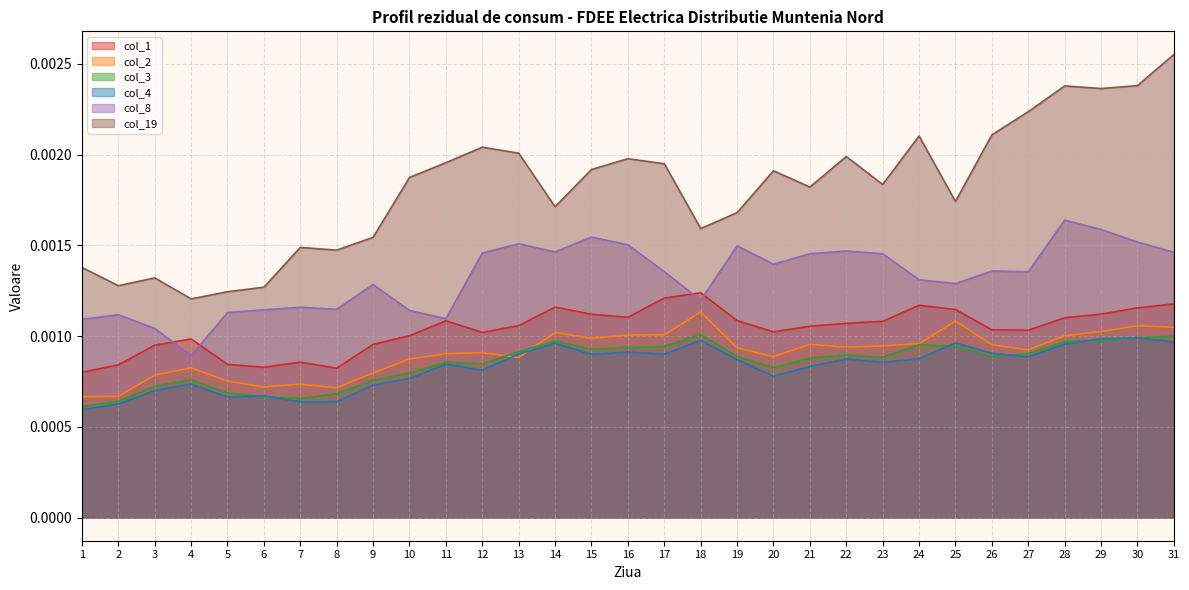

At which category is the sum across all series the highest?

31